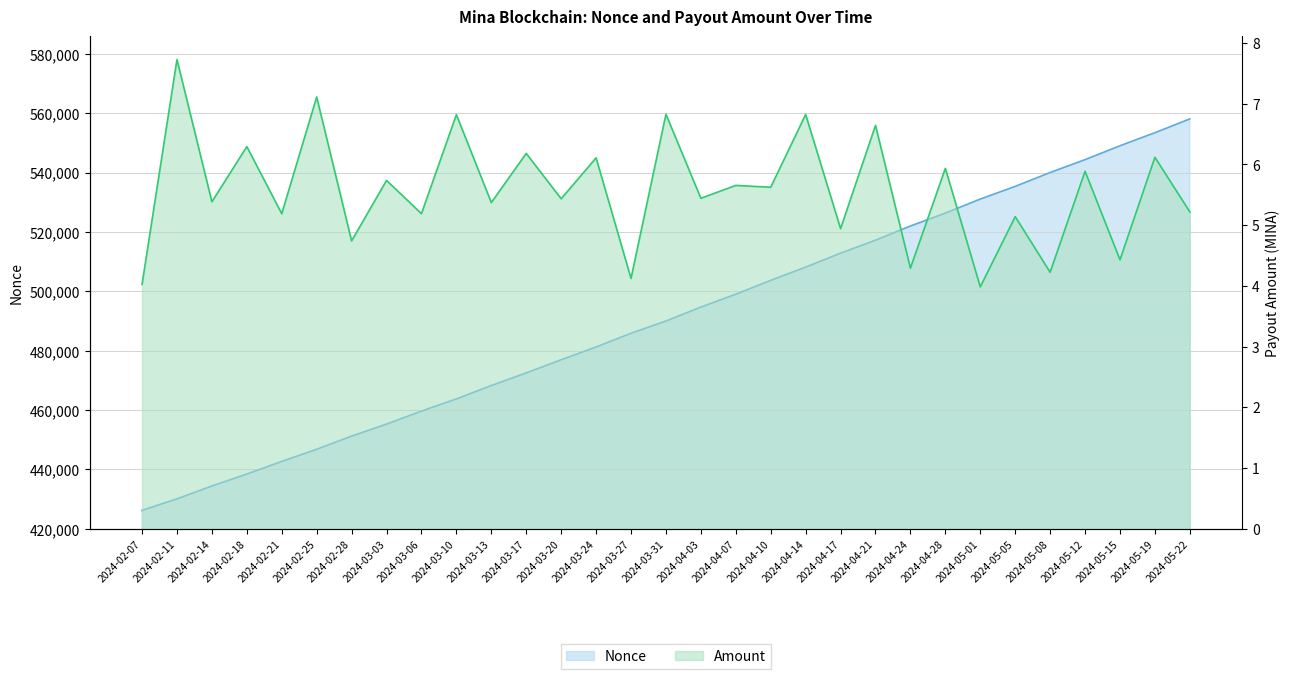

What is the difference between the highest and lowest values at 2024-05-01?

531041.0